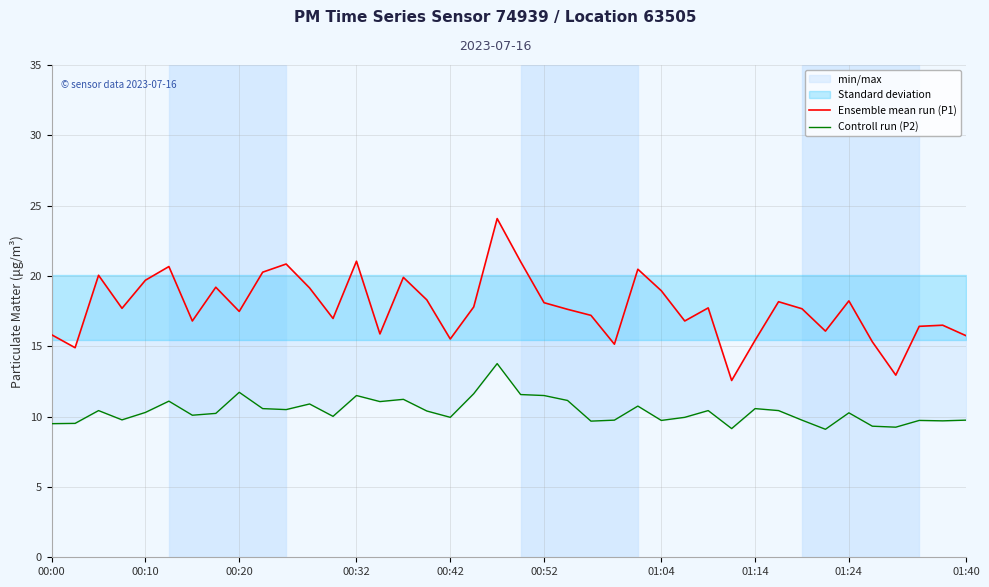

Reading right to left, transcribe all the data shown in this chart.

Ensemble mean run (P1): 15.8	16.5	16.4	12.9	15.3	18.2	16.1	17.7	18.2	15.4	12.6	17.7	16.8	18.9	20.5	15.2	17.2	17.6	18.1	21.0	24.1	17.8	15.5	18.3	19.9	15.9	21.1	17.0	19.1	20.9	20.3	17.5	19.2	16.8	20.7	19.7	17.7	20.1	14.9	15.8
Controll run (P2): 9.8	9.7	9.7	9.2	9.3	10.3	9.1	9.8	10.4	10.6	9.2	10.4	9.9	9.7	10.8	9.8	9.7	11.2	11.5	11.6	13.8	11.6	9.9	10.4	11.2	11.1	11.5	10.0	10.9	10.5	10.6	11.7	10.2	10.1	11.1	10.3	9.8	10.4	9.5	9.5